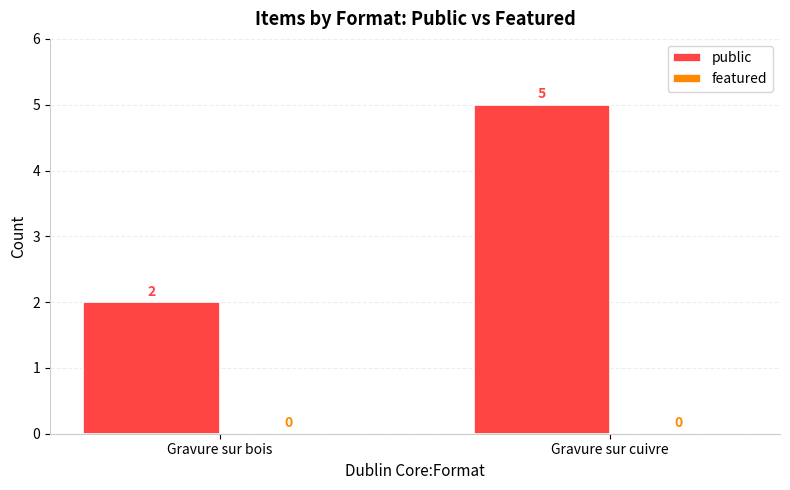

What is the ratio of the value at Gravure sur bois to the value at Gravure sur cuivre?

0.4